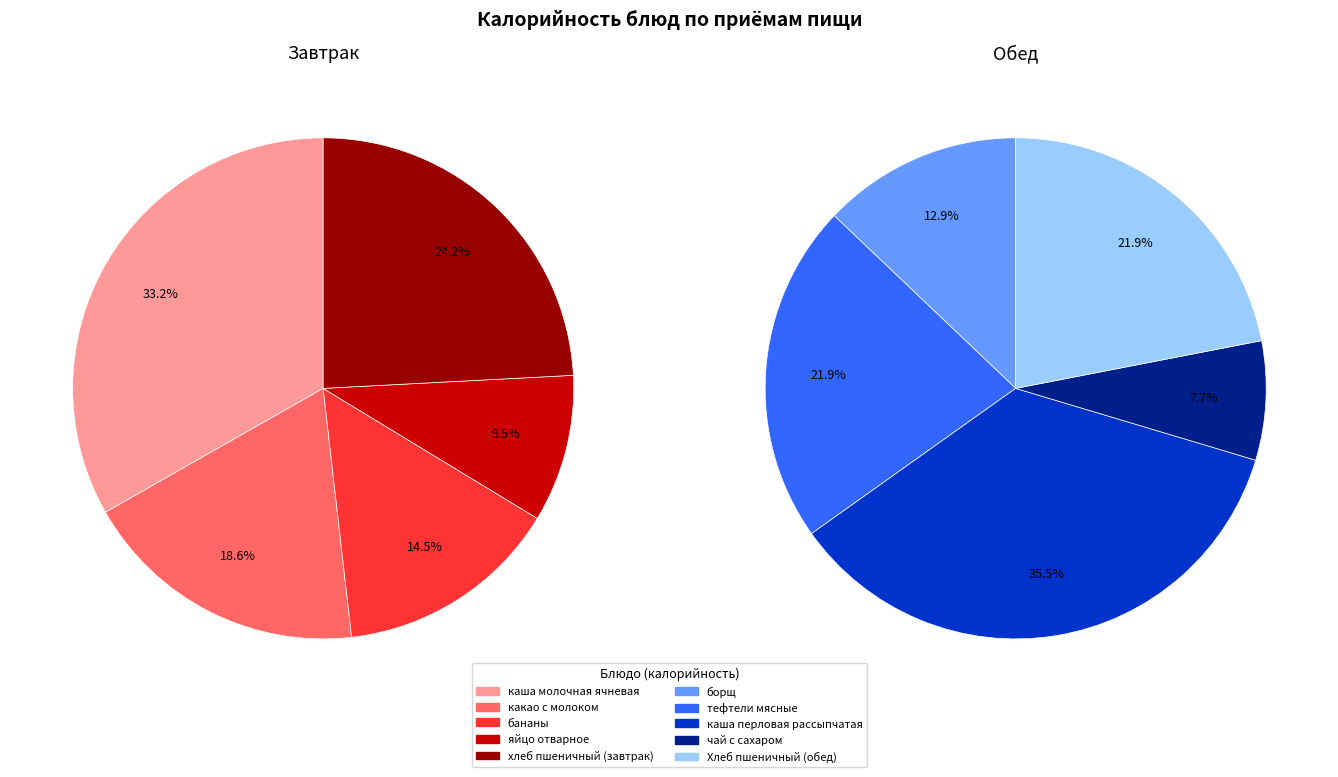

Combined, what portion of the pie is какао с молоком and борщ?

15.6%